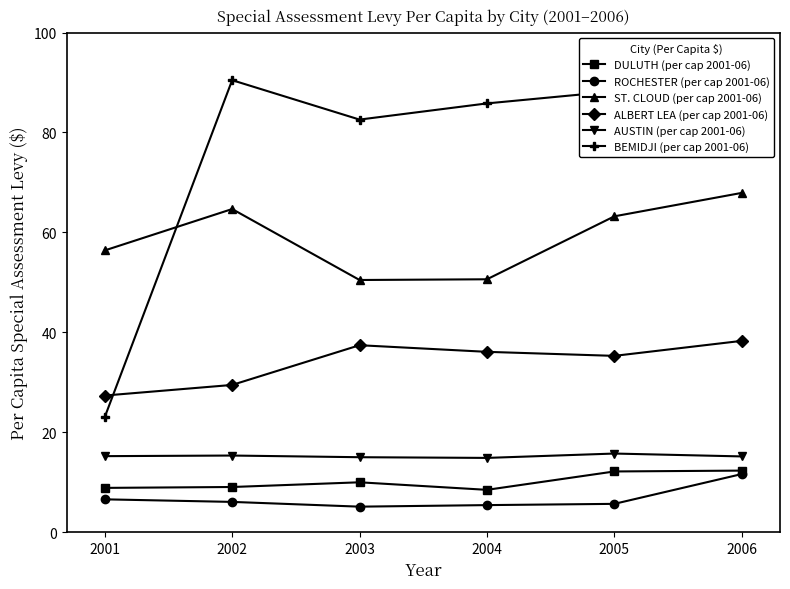

Reading right to left, list all the values displayed in this chart.

DULUTH (per cap 2001-06): 12.3	12.2	8.5	10.0	9.0	8.9
ROCHESTER (per cap 2001-06): 11.6	5.7	5.4	5.1	6.1	6.6
ST. CLOUD (per cap 2001-06): 67.9	63.2	50.6	50.5	64.7	56.4
ALBERT LEA (per cap 2001-06): 38.3	35.3	36.1	37.4	29.5	27.4
AUSTIN (per cap 2001-06): 15.2	15.7	14.9	15.0	15.3	15.2
BEMIDJI (per cap 2001-06): 94.6	88.2	85.8	82.6	90.5	23.0